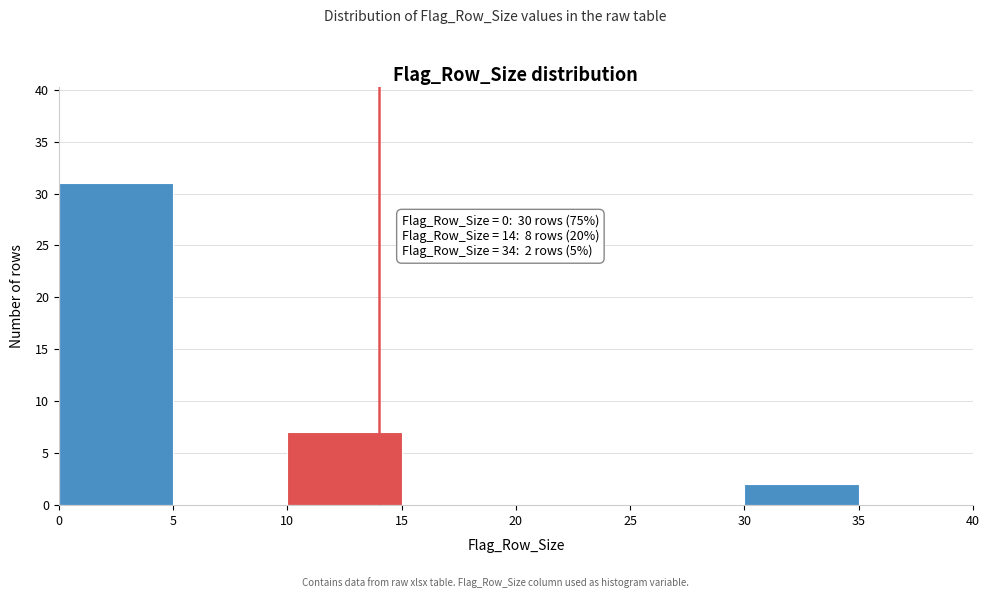

Which range on the x-axis has the tallest bar?

0 to 5